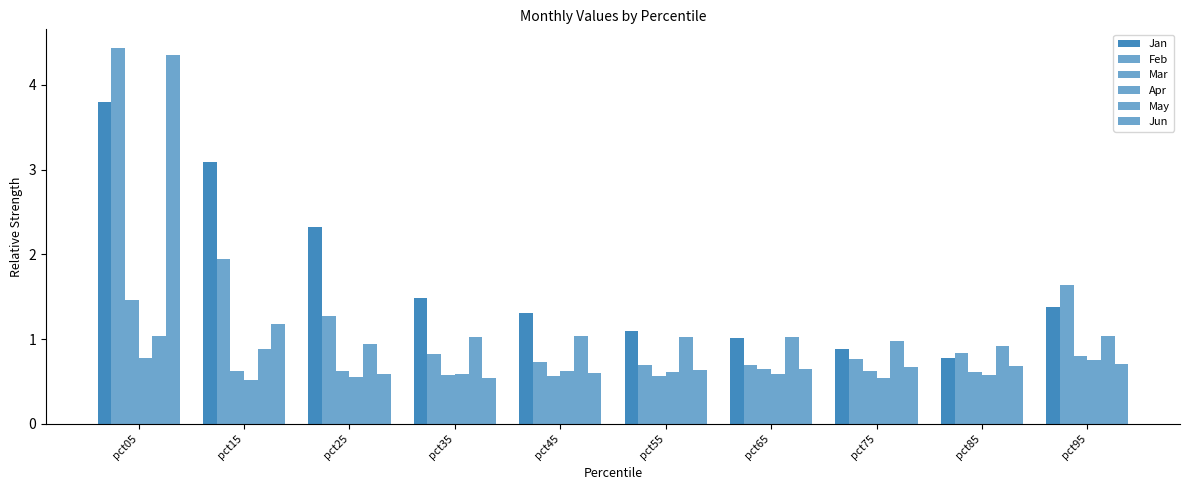

Does the chart contain stacked bars?

No